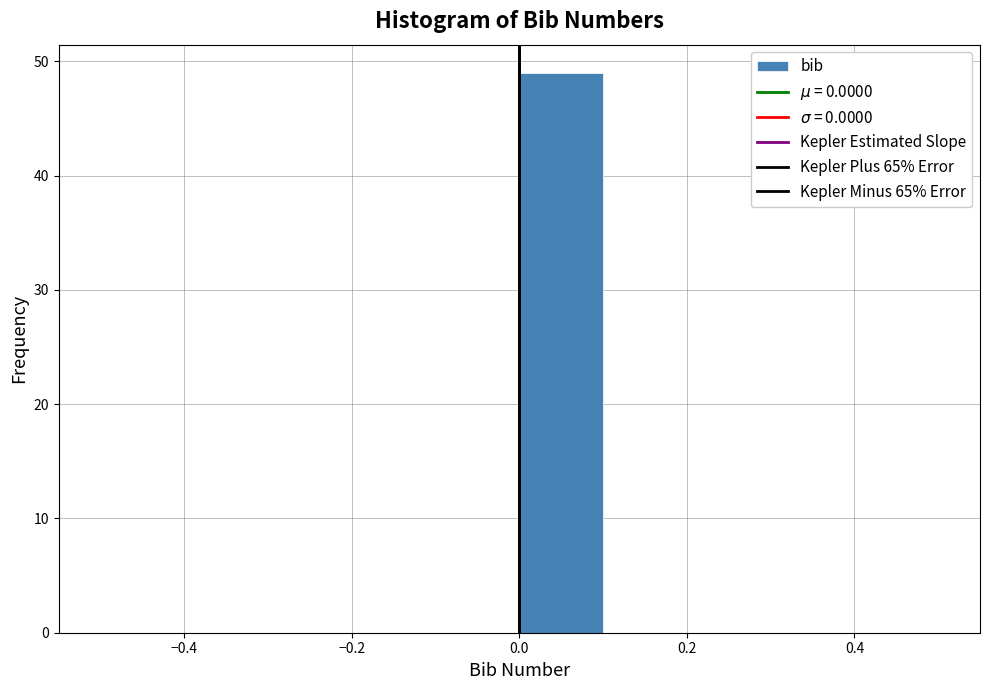

Reading left to right, list every bar in this chart as the range it spans on the x-axis followed by its height. The values are not printed on the chart, so give them approximately, as read against the axis.

-0.5 to -0.4: 0
-0.4 to -0.3: 0
-0.3 to -0.2: 0
-0.2 to -0.1: 0
-0.1 to 0.0: 0
0.0 to 0.1: 49
0.1 to 0.2: 0
0.2 to 0.3: 0
0.3 to 0.4: 0
0.4 to 0.5: 0